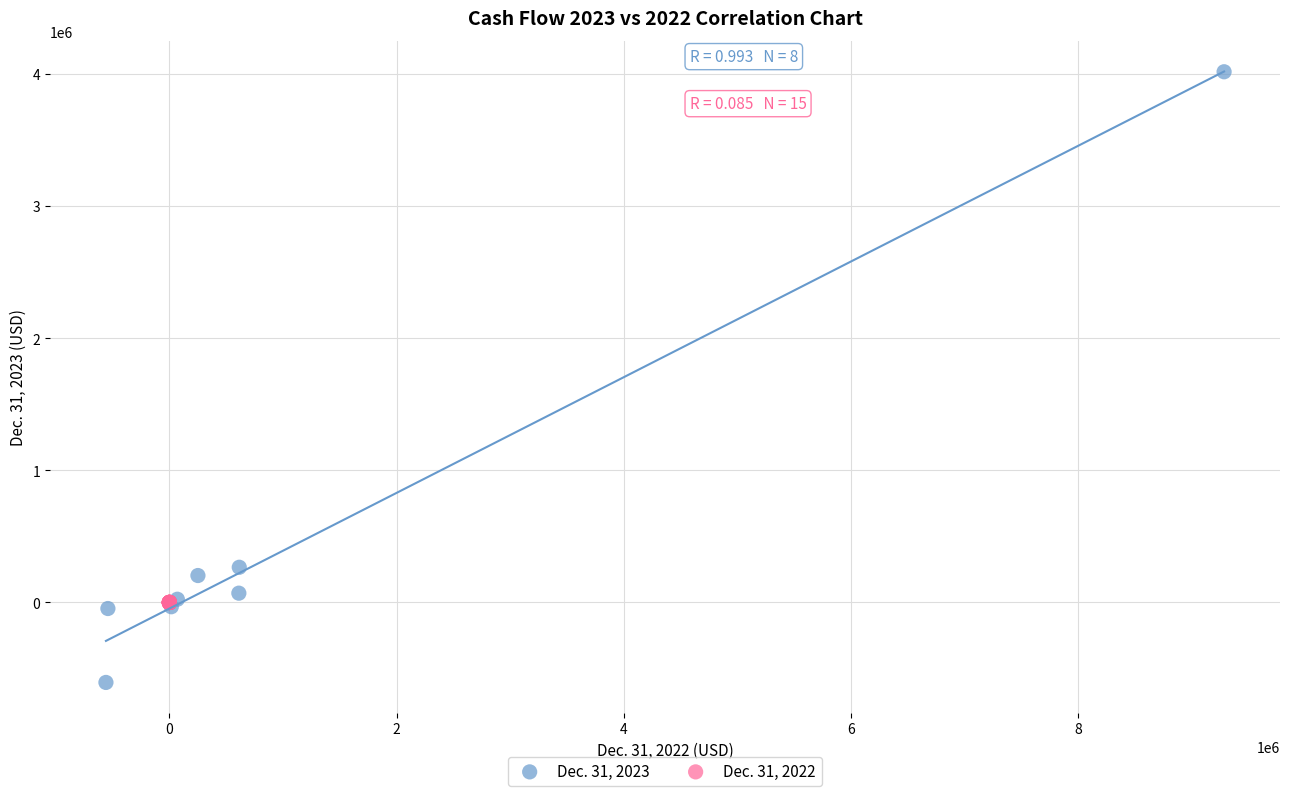

Which series reaches the maximum Y coordinate?

Dec. 31, 2023